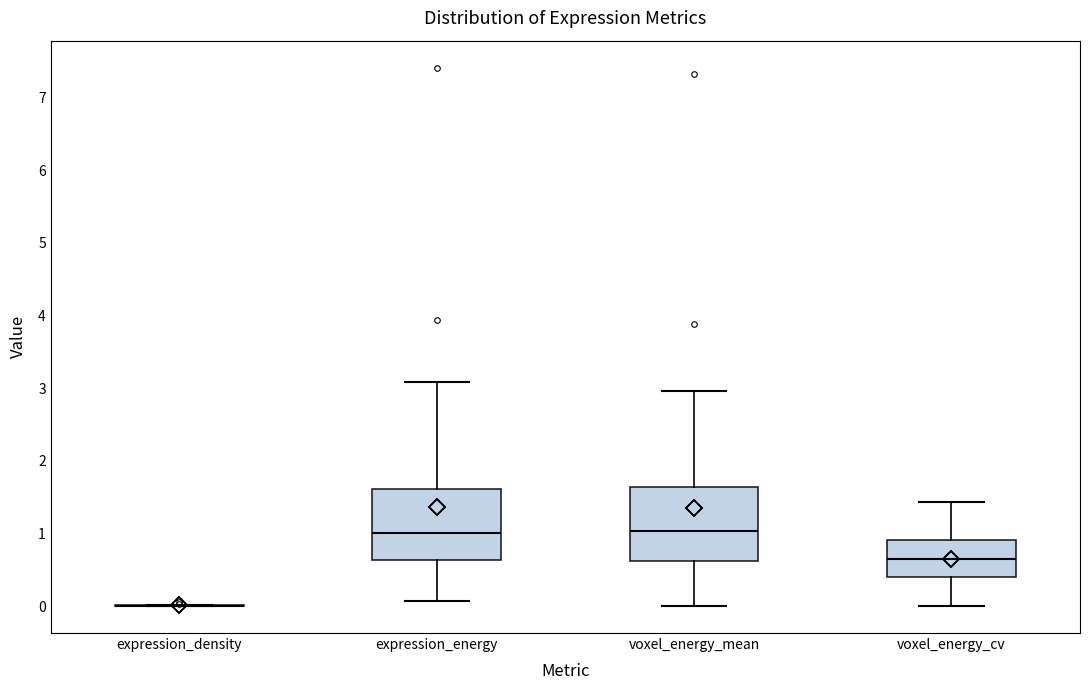

Reading left to right, read every box against the y-axis: the position of its median line, the range the box covers, and the ends of its whiskers. The values are not printed on the chart, so give them approximately, as read against the axis.

expression_density: box collapsed to a line at 0.0, whiskers 0.0 to 0.0
expression_energy: median 1.0, box 0.6 to 1.6, whiskers 0.1 to 3.1
voxel_energy_mean: median 1.0, box 0.6 to 1.6, whiskers 0.0 to 3.0
voxel_energy_cv: median 0.6, box 0.4 to 0.9, whiskers 0.0 to 1.4